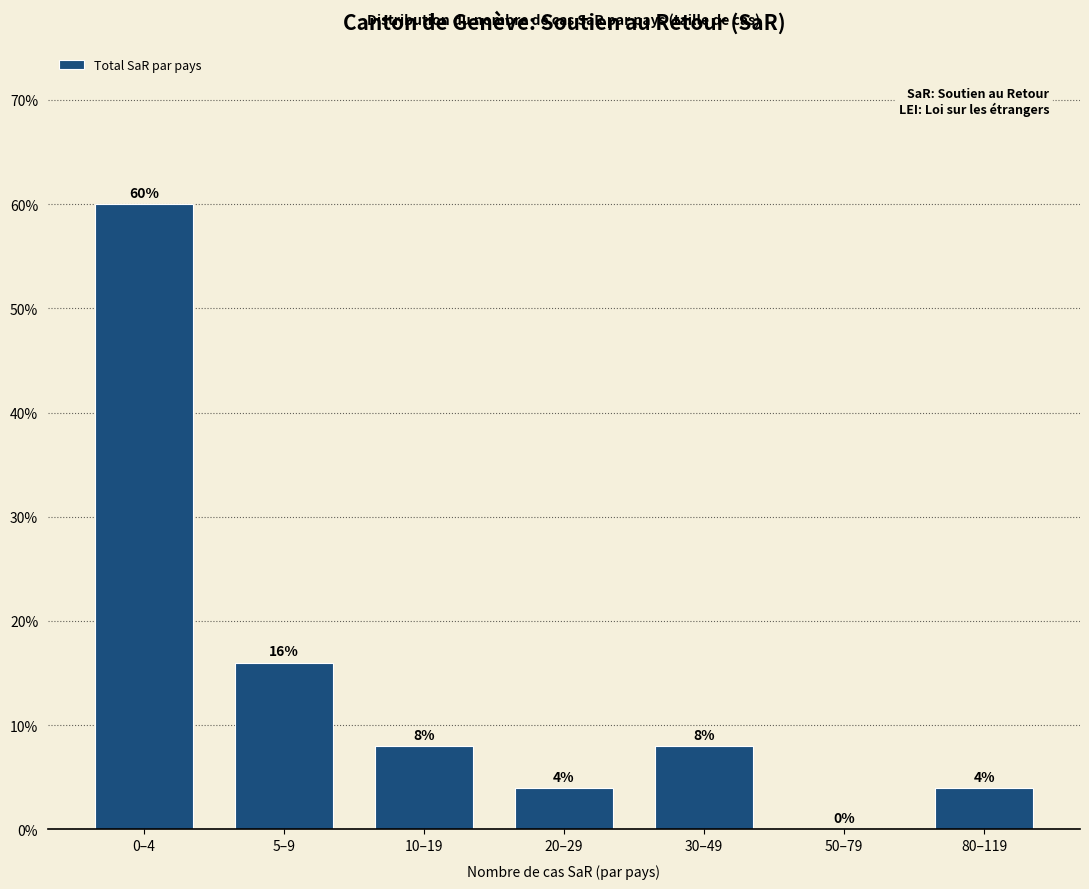

Reading right to left, what are all the values shown in this chart?

80–119=4	50–79=0	30–49=8	20–29=4	10–19=8	5–9=16	0–4=60